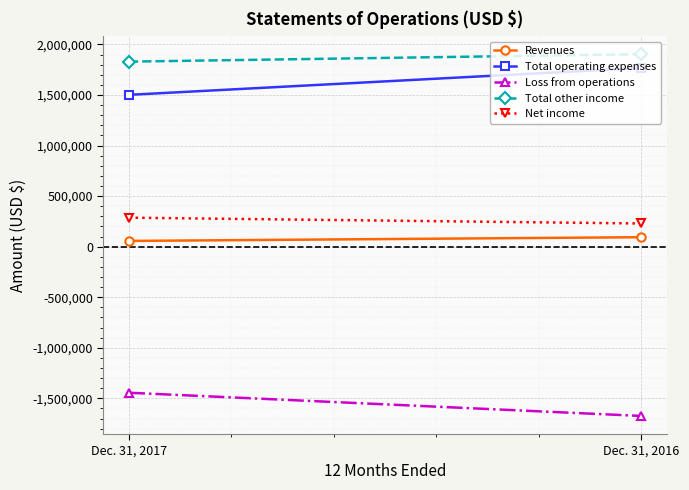

Reading left to right, list all the values displayed in this chart.

Revenues: 56652	93308
Total operating expenses: 1501282	1767327
Loss from operations: -1444630	-1674019
Total other income: 1829722	1903144
Net income: 286487	229125